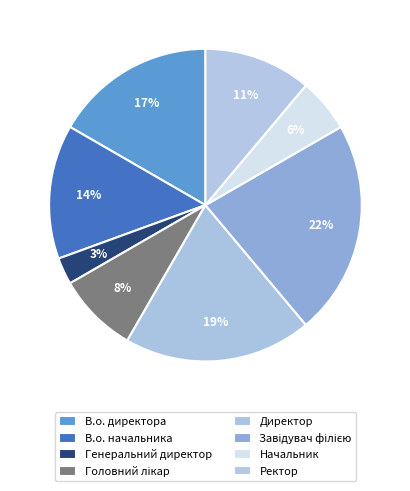

What percentage is the Головний лікар slice, to the nearest percent?

8%